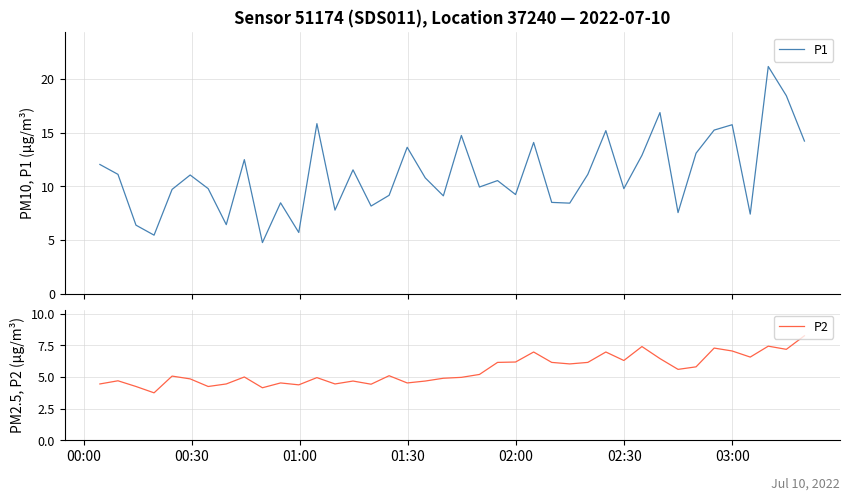

What is the highest value of the P1 series?

21.2